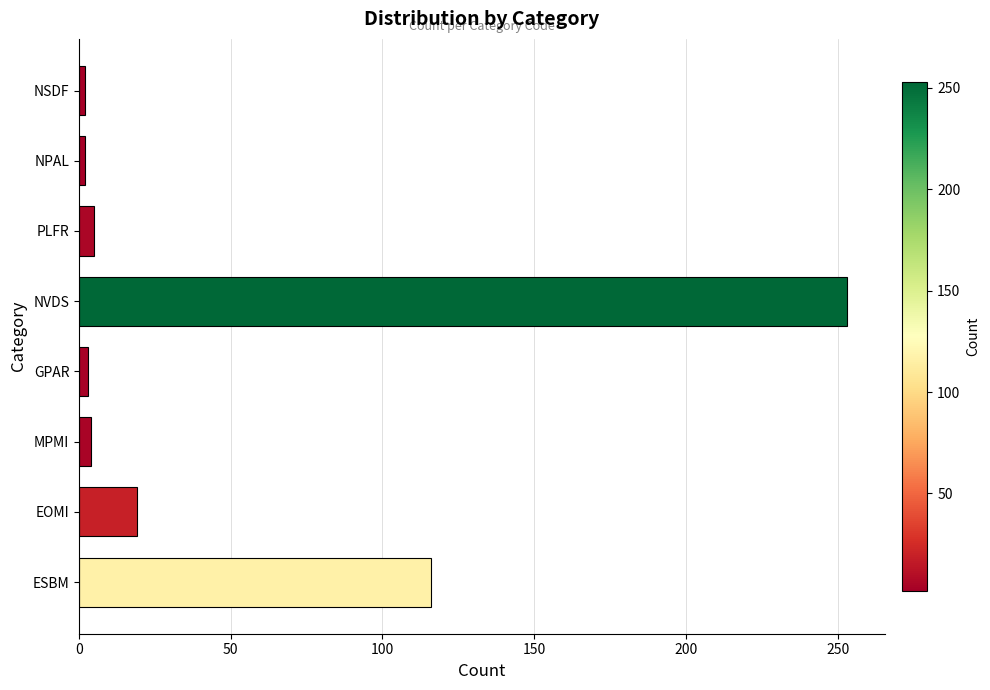

What is the maximum value shown in the chart?

253